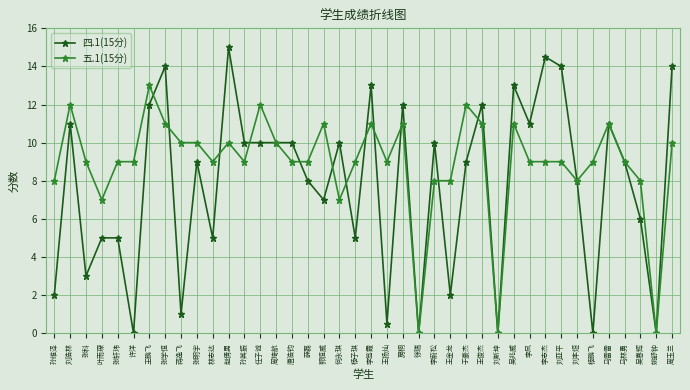

What is the difference between the maximum and minimum values in the 五.1(15分) series?

13.0